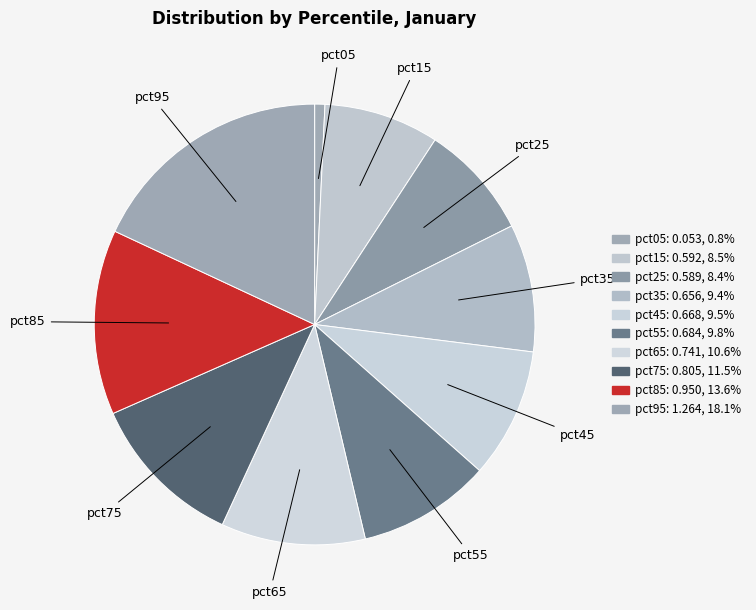

Which category has the smallest portion of the pie?

pct05